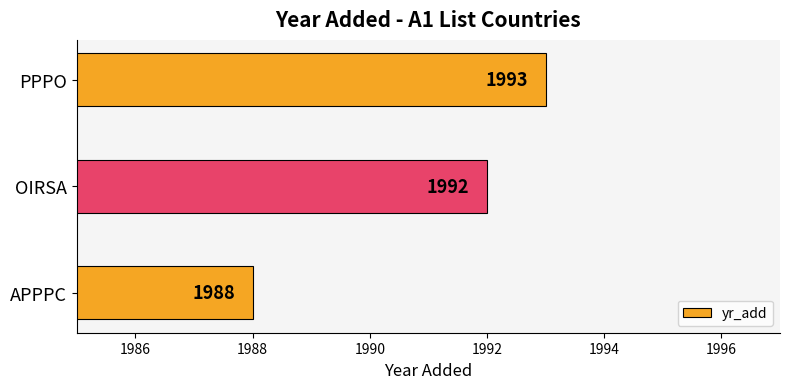

Is it true that the value at APPPC is 949?

False